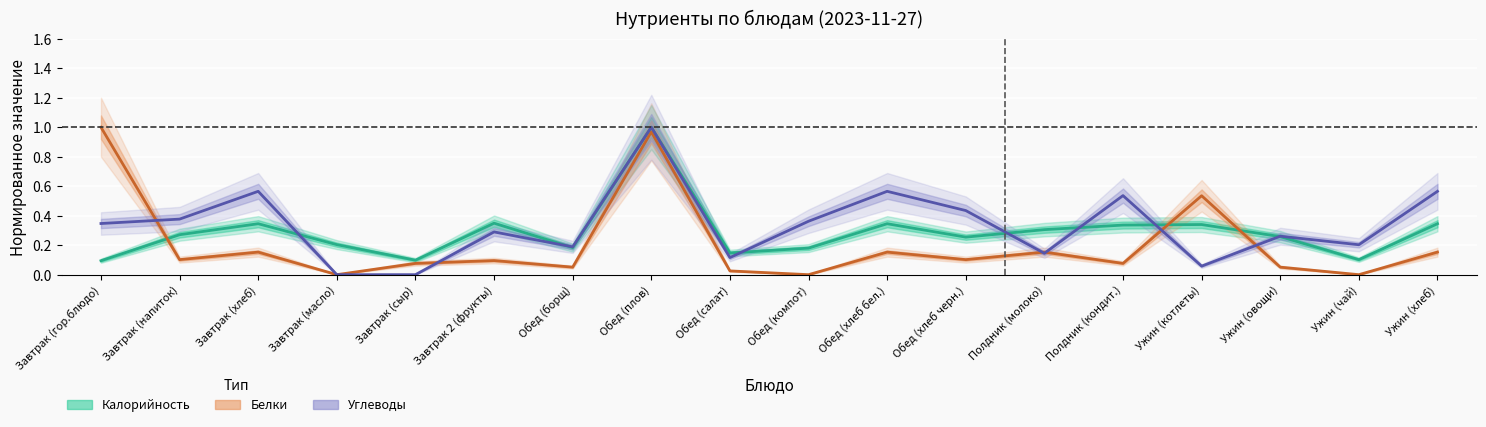

List the labels in order of Калорийность value, smallest first.

Завтрак (гор.блюдо), Завтрак (сыр), Ужин (чай), Обед (салат), Обед (компот), Обед (борщ), Завтрак (масло), Обед (хлеб черн.), Ужин (овощи), Завтрак (напиток), Полдник (молоко), Полдник (кондит.), Ужин (котлеты), Завтрак (хлеб), Обед (хлеб бел.), Ужин (хлеб), Завтрак 2 (фрукты), Обед (плов)